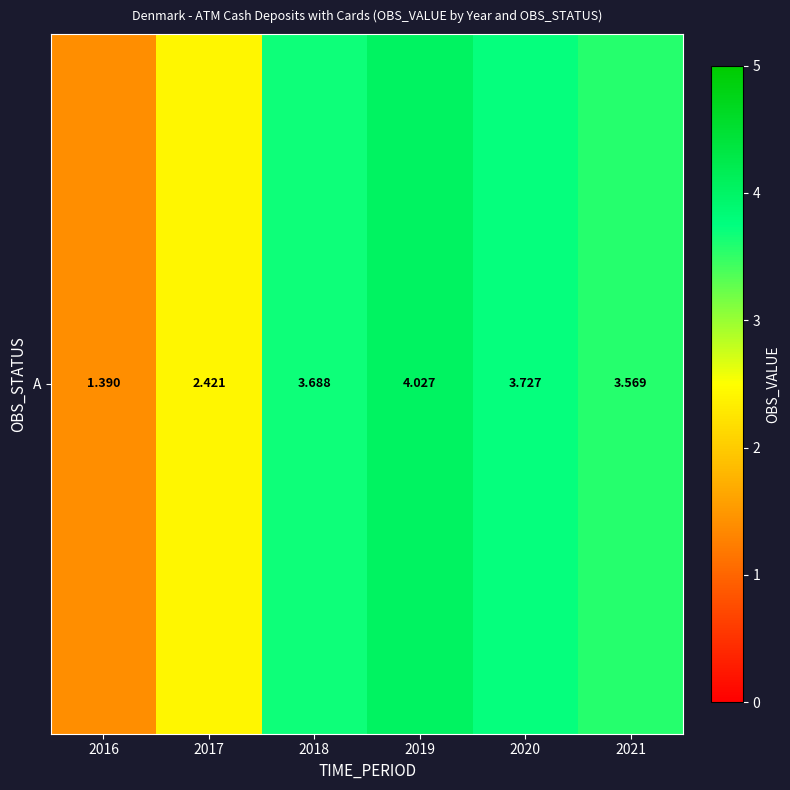

Is it true that the value at 2019 is 4.0?

True